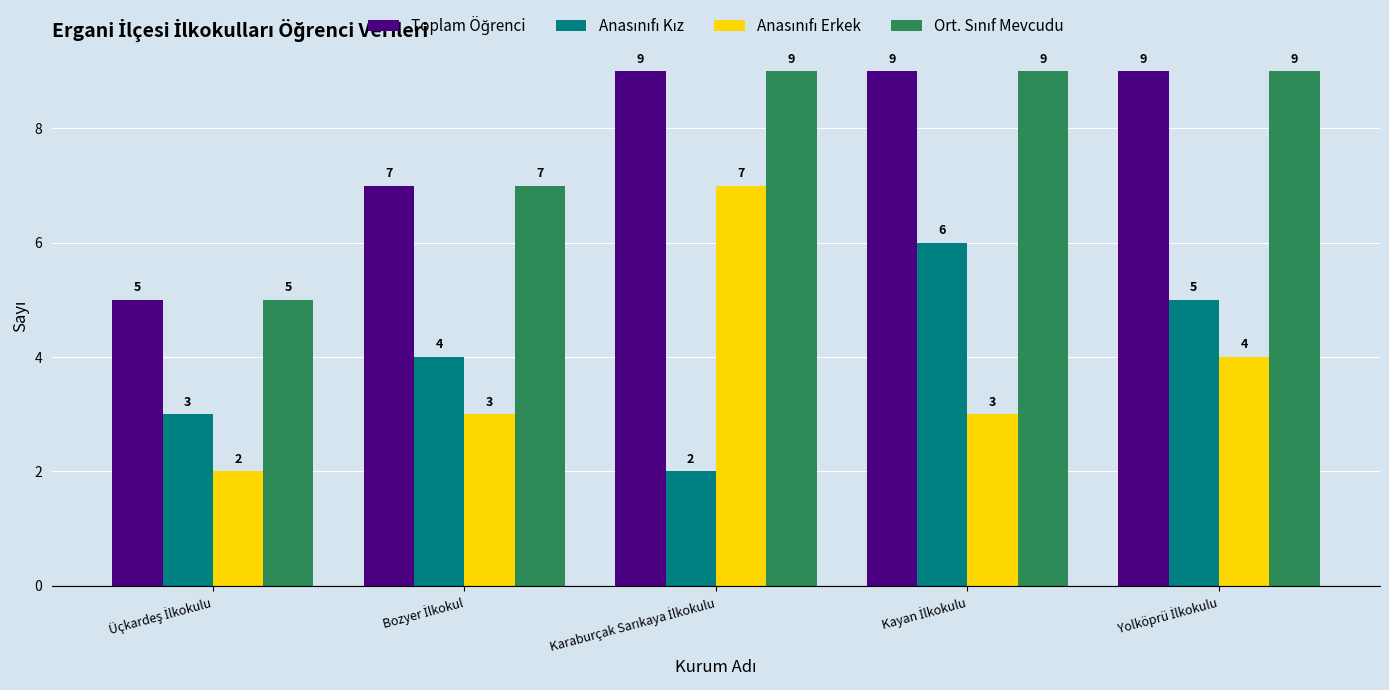

At how many categories does at least one series exceed 2?

5